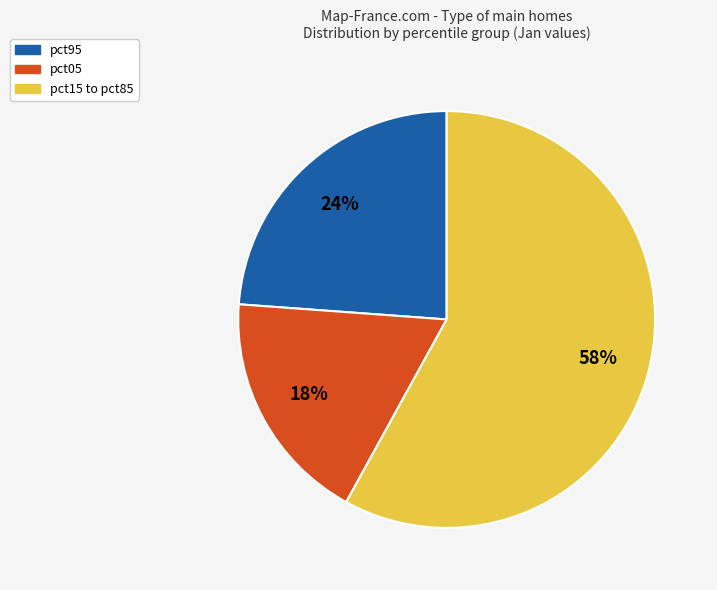

To the nearest percent, what is the difference between the largest and smallest slice percentages?

40%